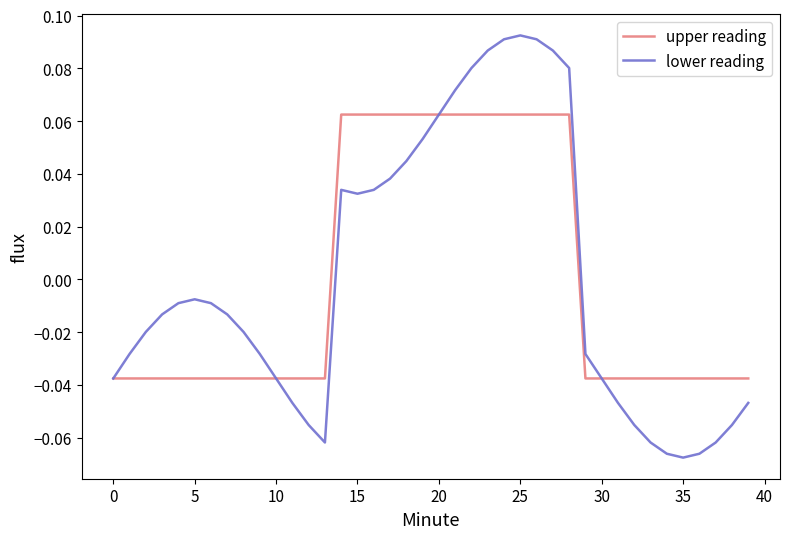

Which series has the largest range (max minus min)?

lower reading